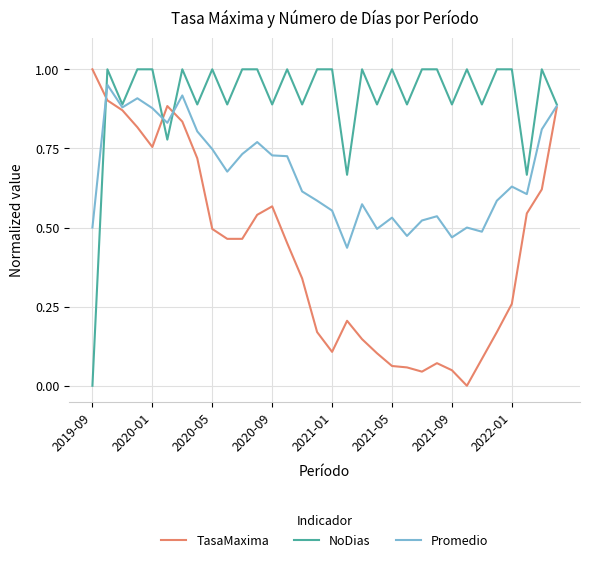

Rank the series by their average value, from highest to lowest.

NoDias, Promedio, TasaMaxima